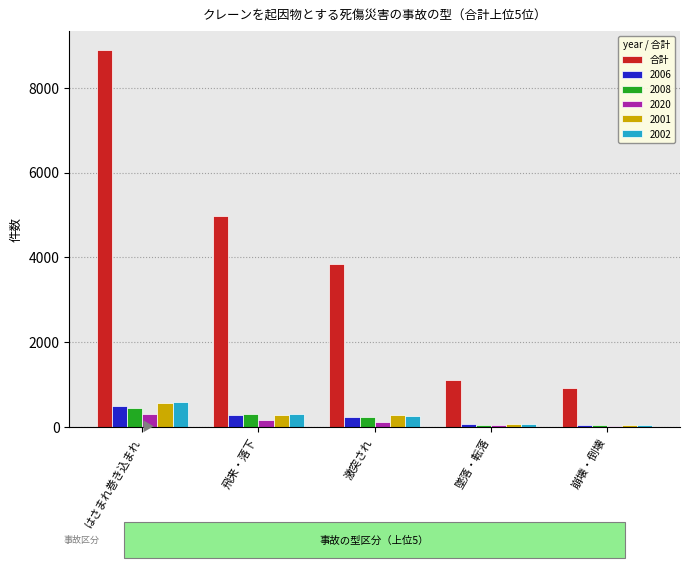

What is the difference between the maximum and minimum values in the 2002 series?

525